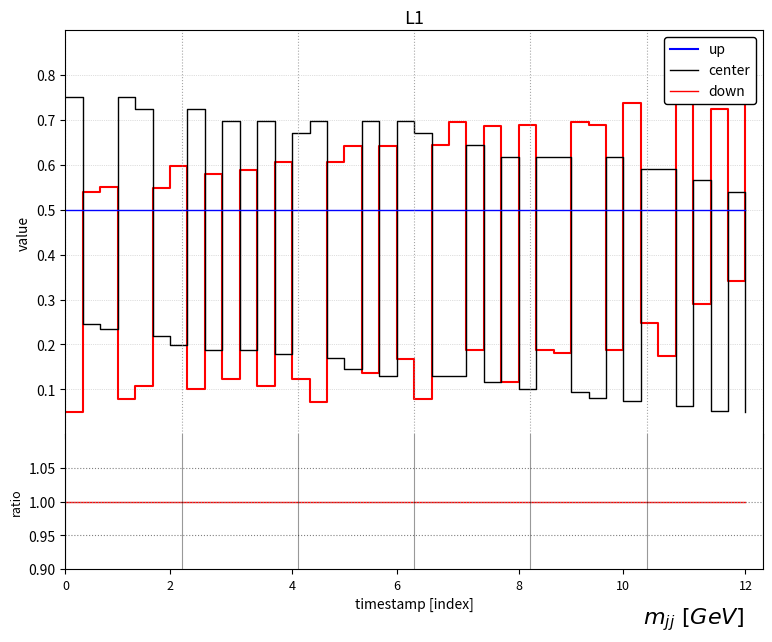

What is the value of the temperature point at the 20th from the left?

0.7